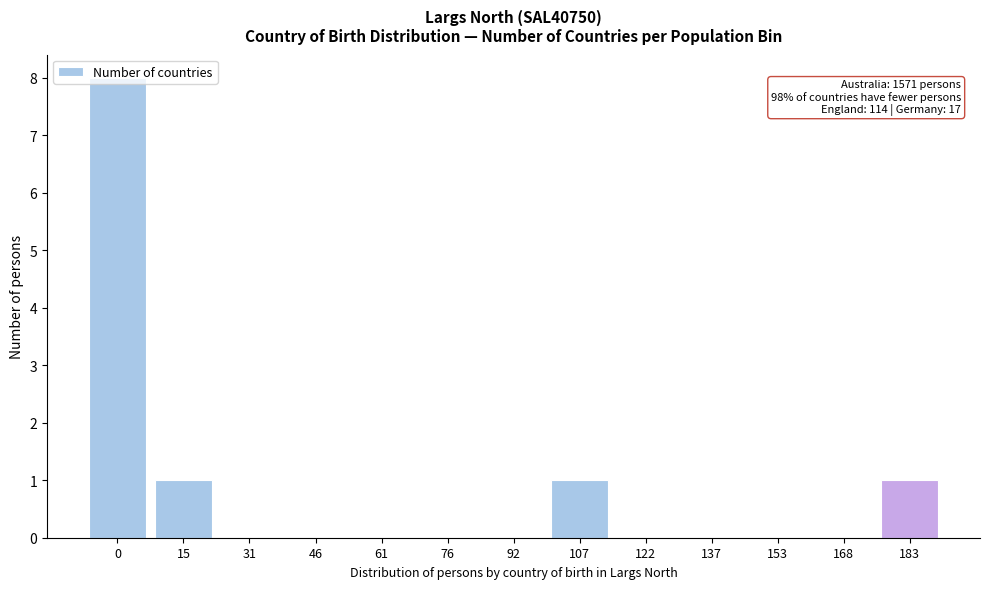

What is the maximum value shown in the chart?

8